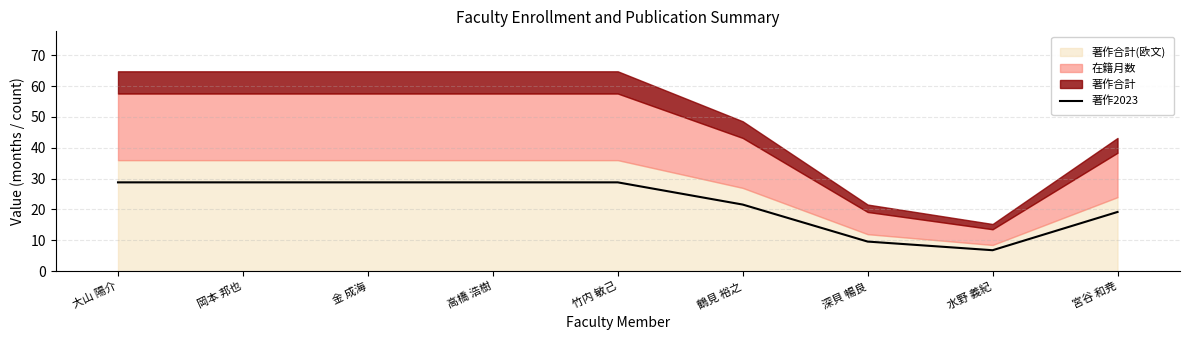

What is the sum of the values at 宮谷 和尭 and 高橋 浩樹?

48.0